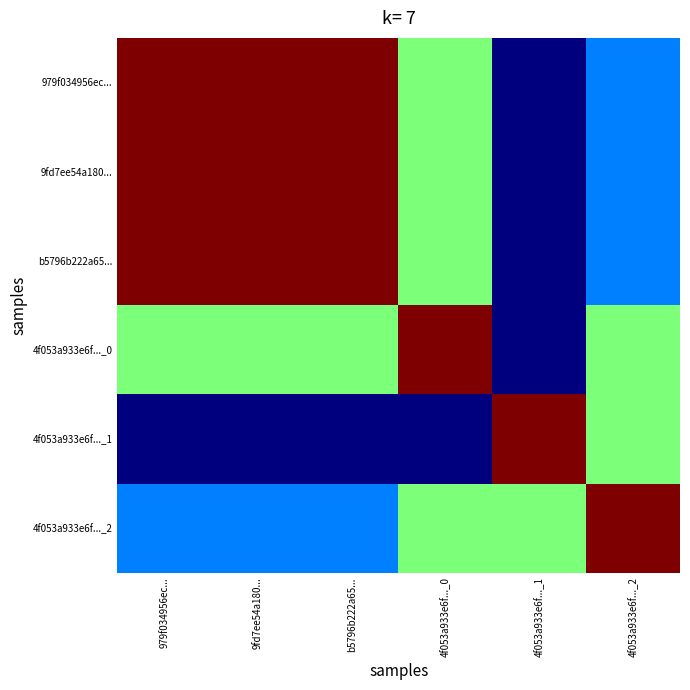

What is the greatest value displayed?

1.0